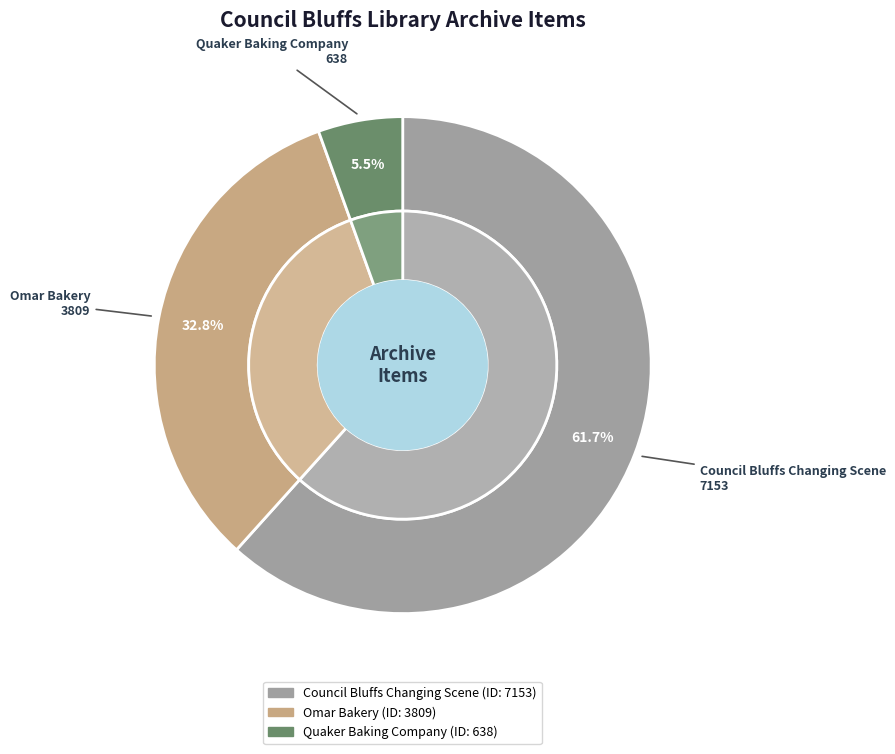

To the nearest percent, what percentage of the pie is Council Bluffs Changing Scene?

62%